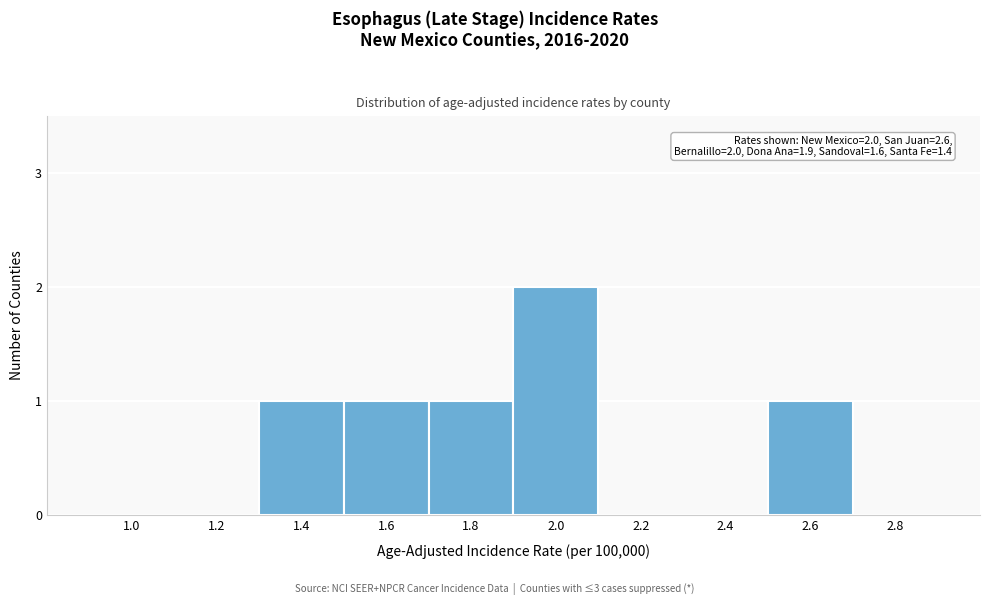

Reading left to right, what are all the values shown in this chart?

1.0=0	1.2=0	1.4=1	1.6=1	1.8=1	2.0=2	2.2=0	2.4=0	2.6=1	2.8=0